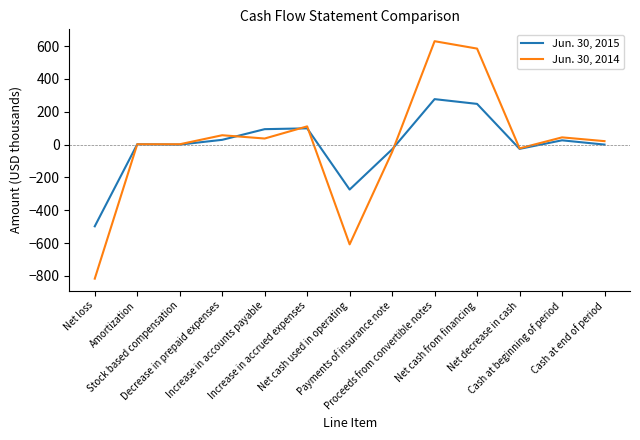

Rank the series by their maximum value, from highest to lowest.

Jun. 30, 2014, Jun. 30, 2015